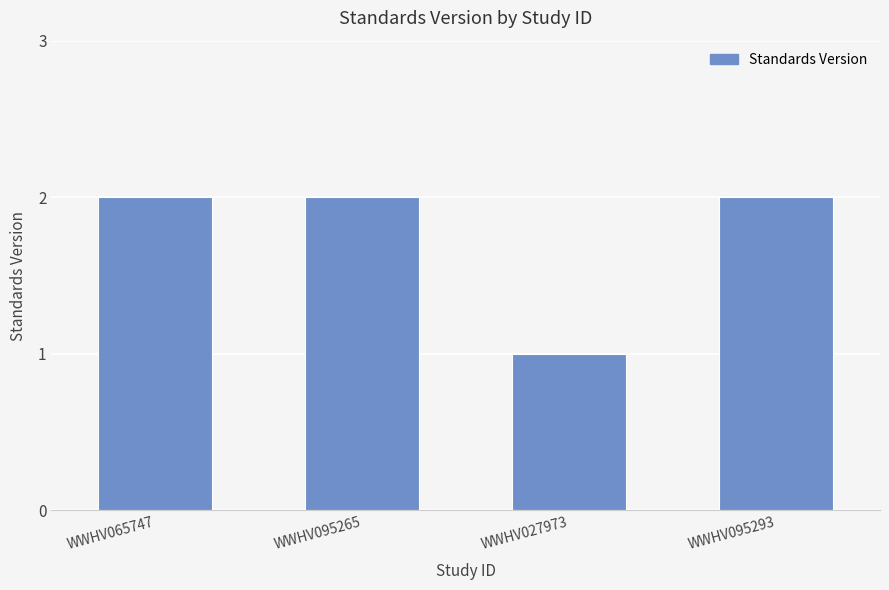

Approximately how many times larger is the value at WWHV095265 compared to WWHV095293?

1.0